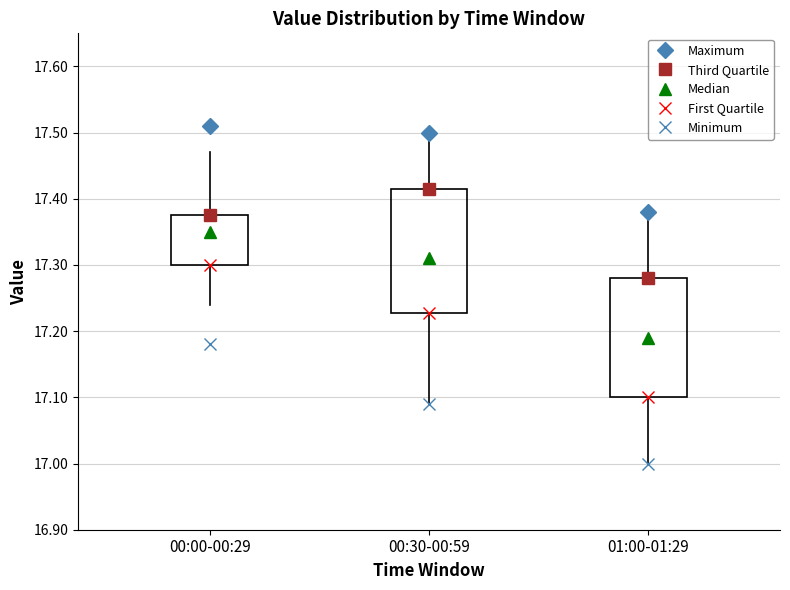

Reading left to right, read every box against the y-axis: the position of its median line, the range the box covers, and the ends of its whiskers. The values are not printed on the chart, so give them approximately, as read against the axis.

00:00-00:29: median 17.35, box 17.30 to 17.38, whiskers 17.24 to 17.47
00:30-00:59: median 17.31, box 17.23 to 17.42, whiskers 17.09 to 17.50
01:00-01:29: median 17.19, box 17.10 to 17.28, whiskers 17.00 to 17.38